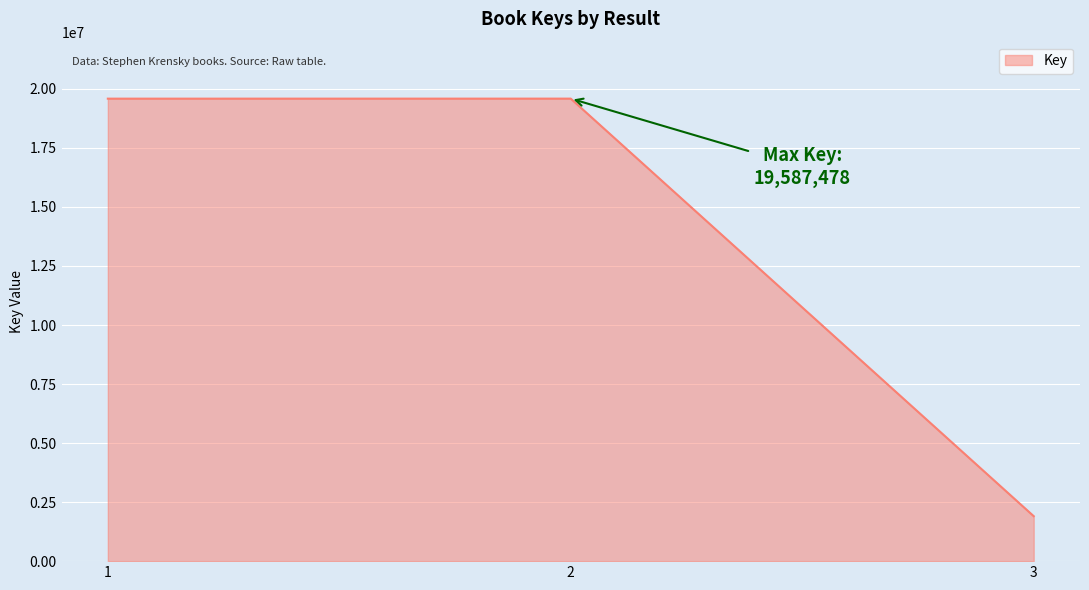

What is the sum of all values?

41078114